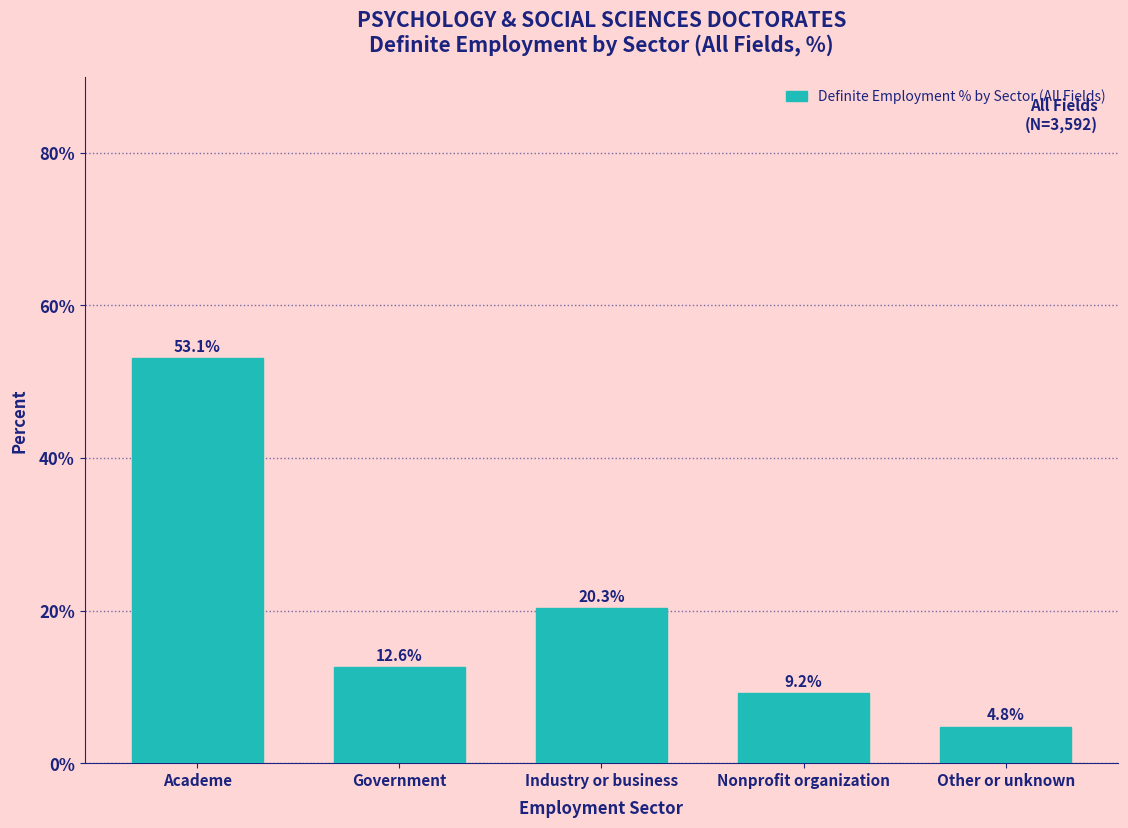

Reading left to right, what are all the values shown in this chart?

Academe=53.1	Government=12.6	Industry or business=20.3	Nonprofit organization=9.2	Other or unknown=4.8